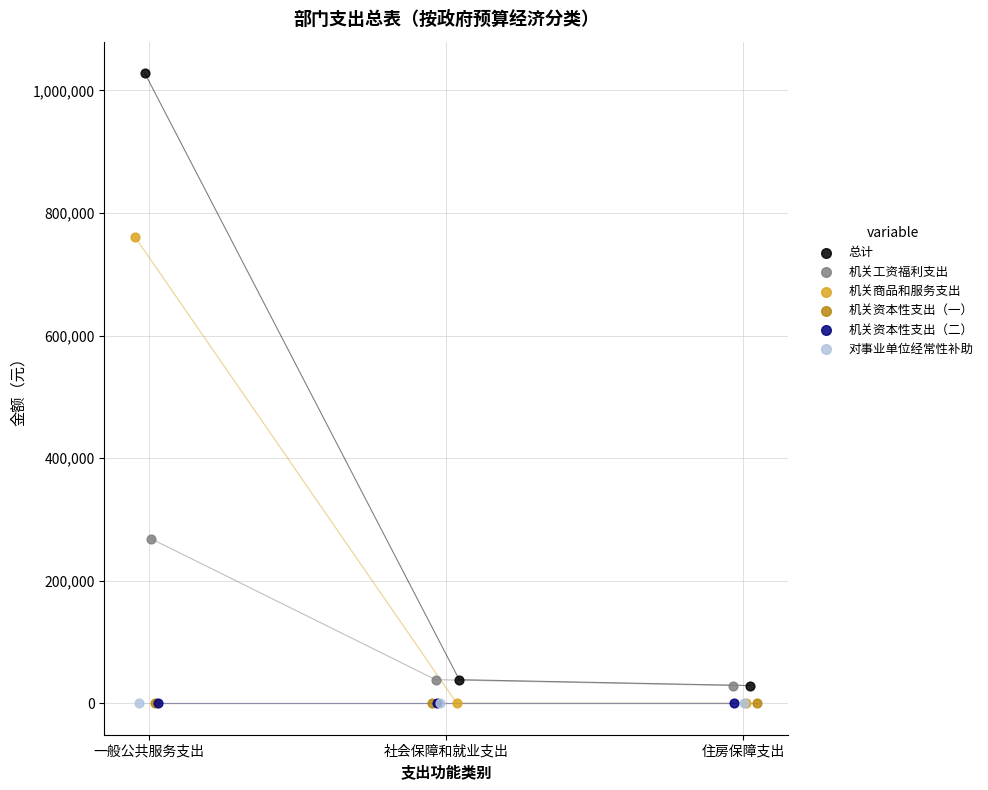

Which series contains the highest Y value?

总计